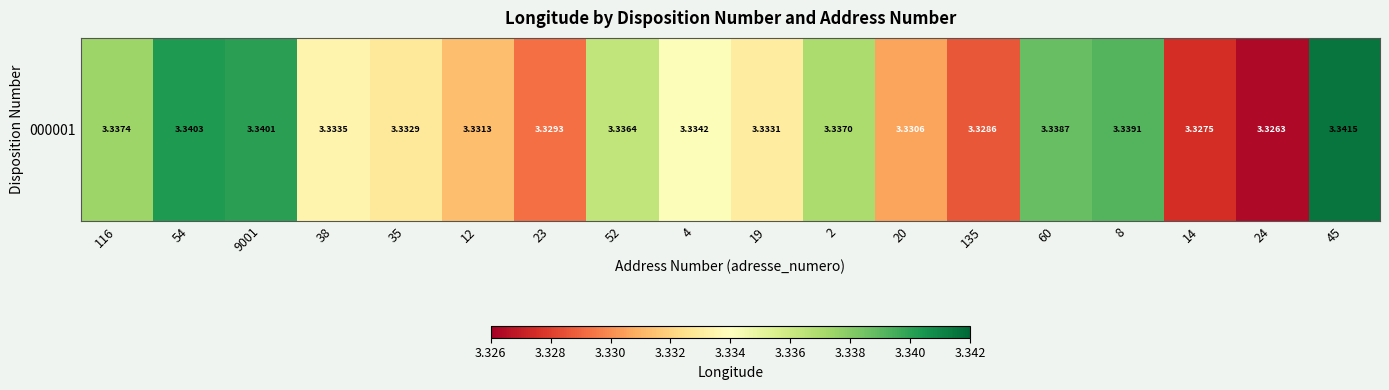

Reading left to right, what are all the values shown in this chart?

116=3.3	54=3.3	9001=3.3	38=3.3	35=3.3	12=3.3	23=3.3	52=3.3	4=3.3	19=3.3	2=3.3	20=3.3	135=3.3	60=3.3	8=3.3	14=3.3	24=3.3	45=3.3